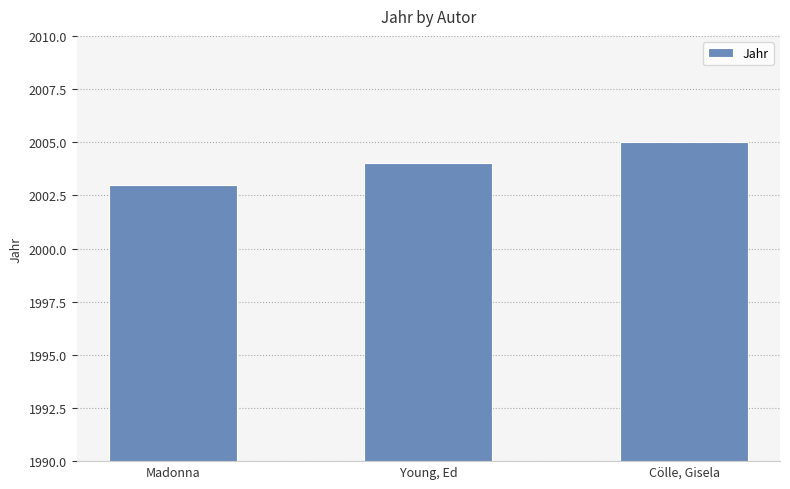

Does the chart contain any negative values?

No